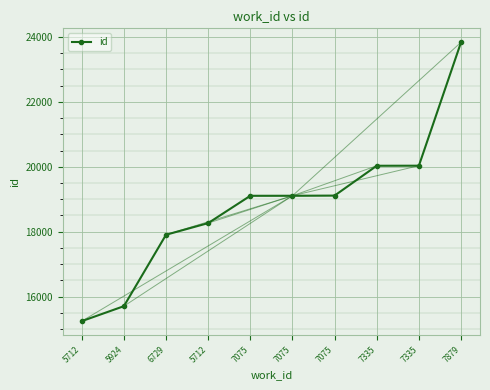

Reading left to right, list all the values displayed in this chart.

5712=15240	5924=15702	6729=17904	5712=18263	7075=19105	7075=19106	7075=19111	7335=20031	7335=20033	7879=23838